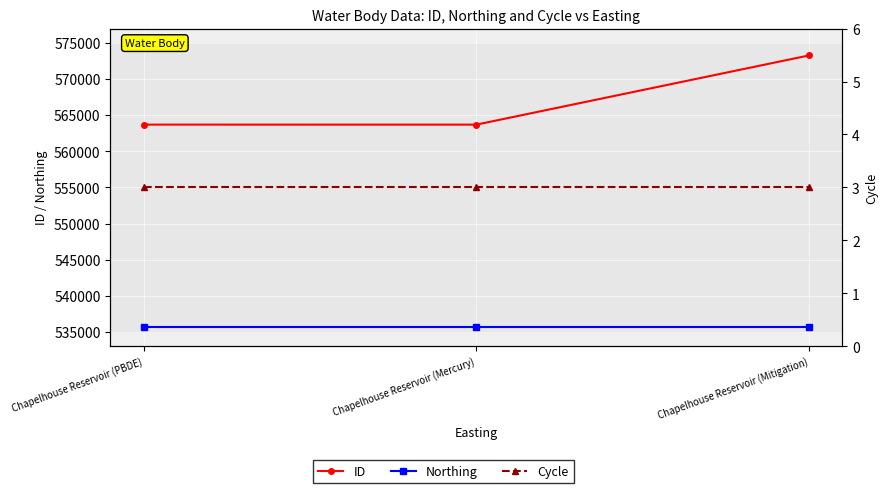

Is the value of ID at Chapelhouse Reservoir (Mitigation) greater than the value of Cycle at Chapelhouse Reservoir (Mitigation)?

Yes